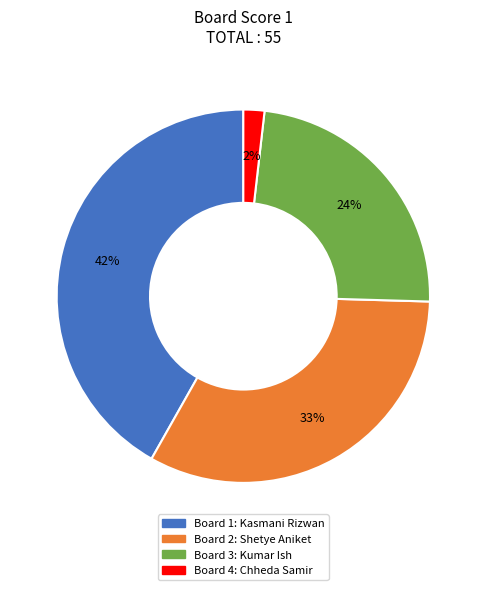

To the nearest percent, what is the average slice percentage?

25%